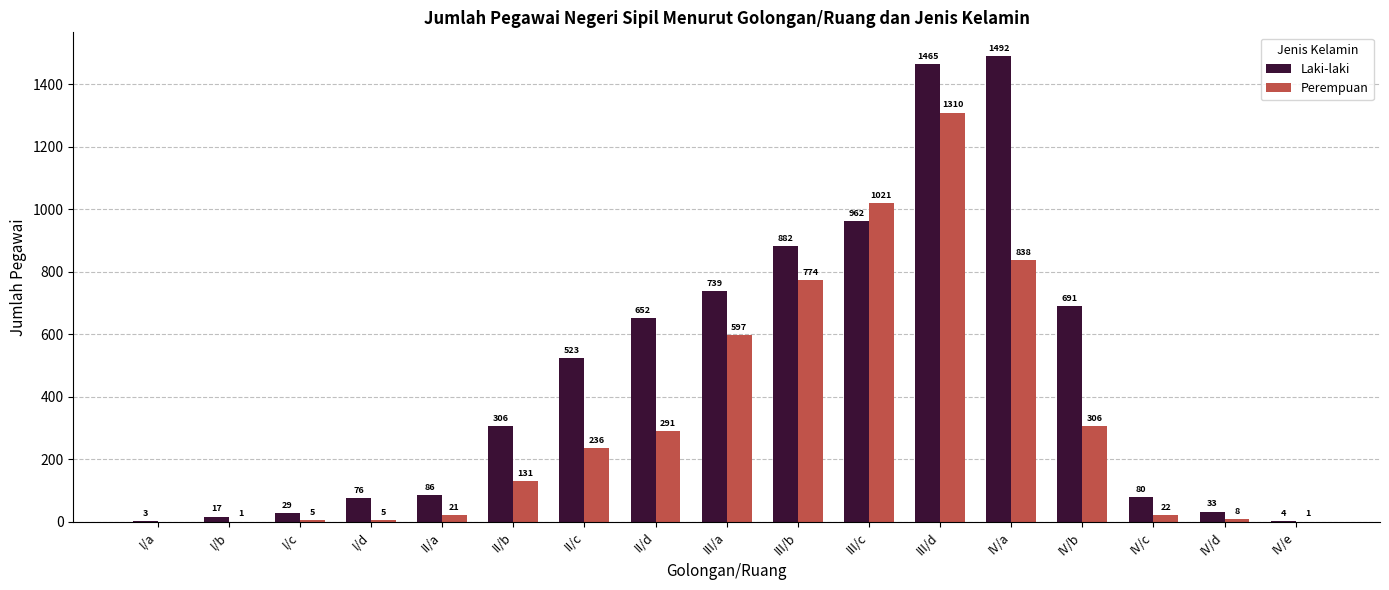

The value of Laki-laki at IV/a is 852. True or false?

False